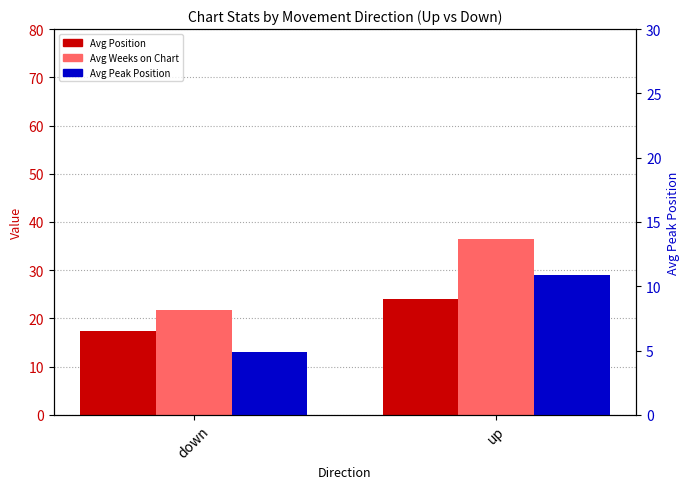

What is the smallest value displayed?

4.9